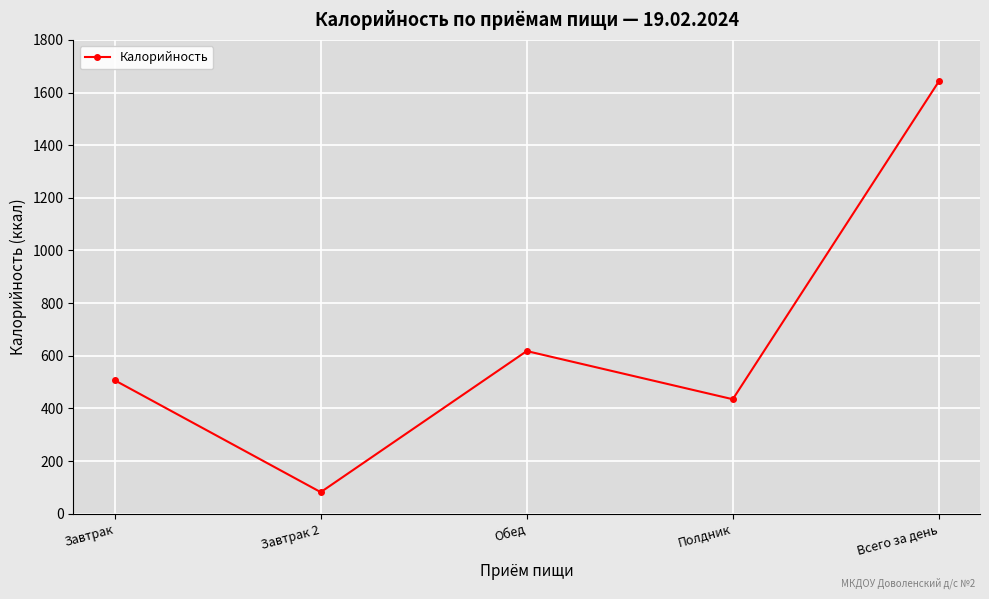

Reading right to left, extract all data points from this chart.

1642	435	618	82	507